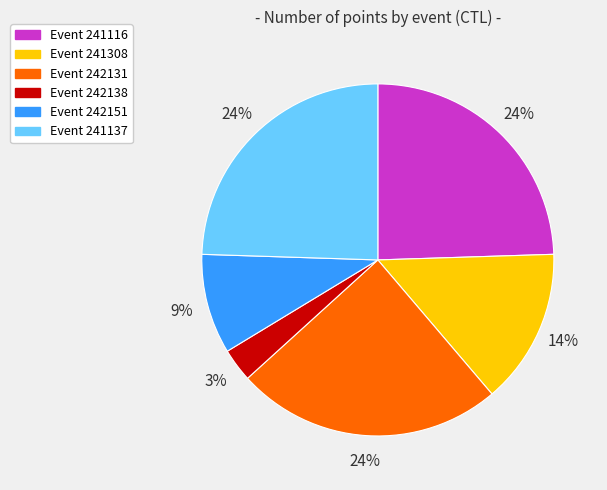

To the nearest percent, what is the difference between the largest and smallest slice percentages?

21%